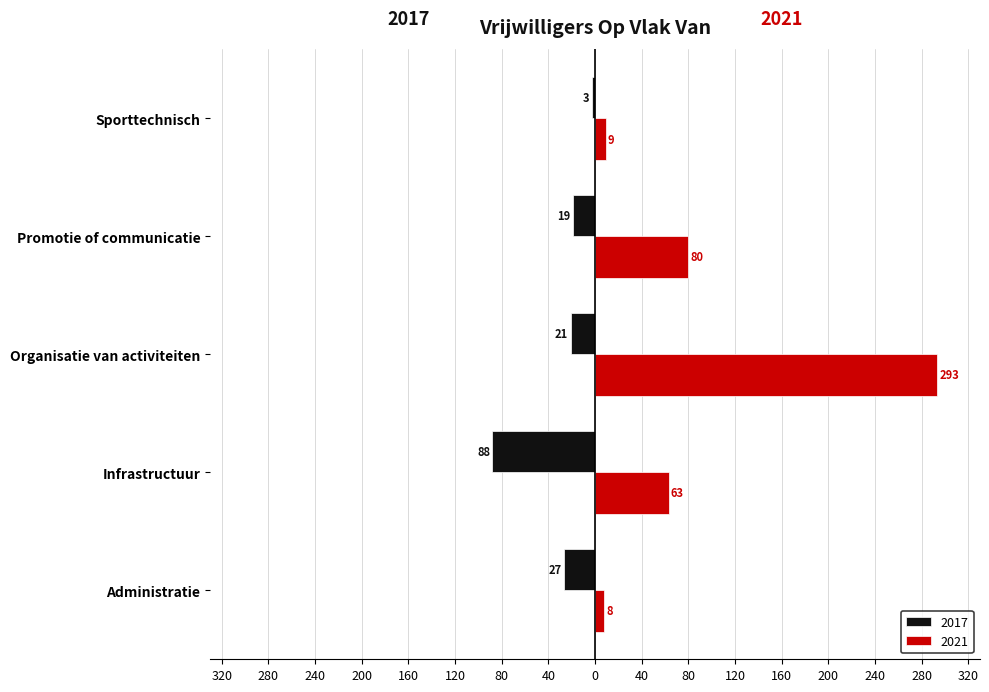

Where is 2017 nearest to the value -45?

Administratie